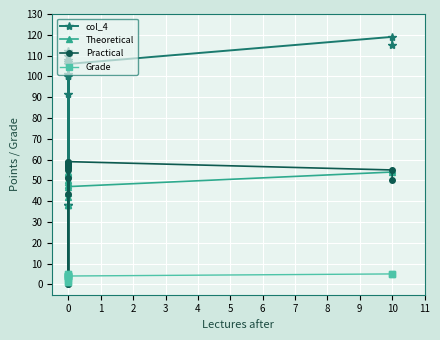

Count the number of categories in the chart.

13